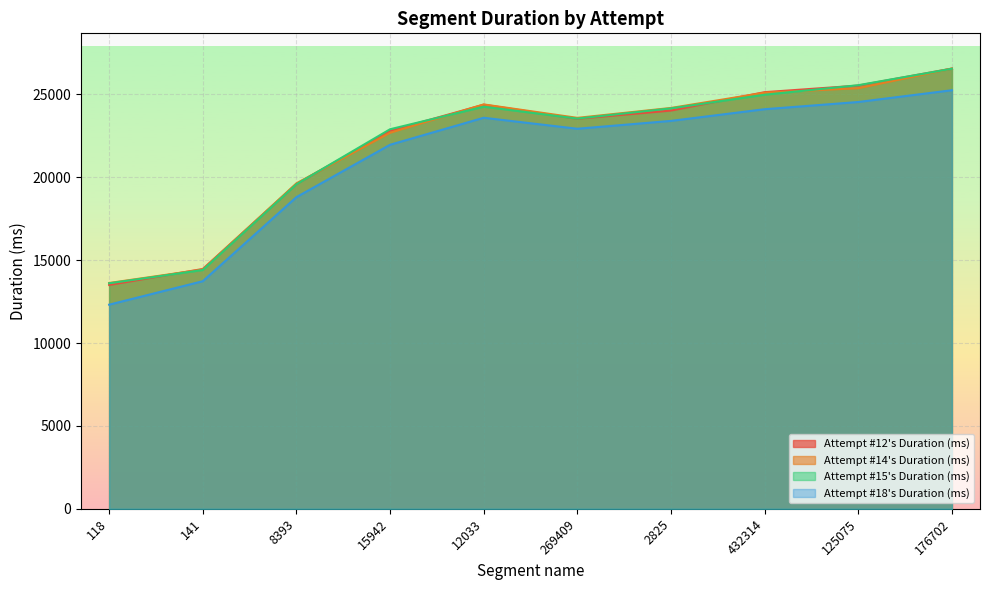

At which label does Attempt #14's Duration (ms) first exceed 24182?

12033